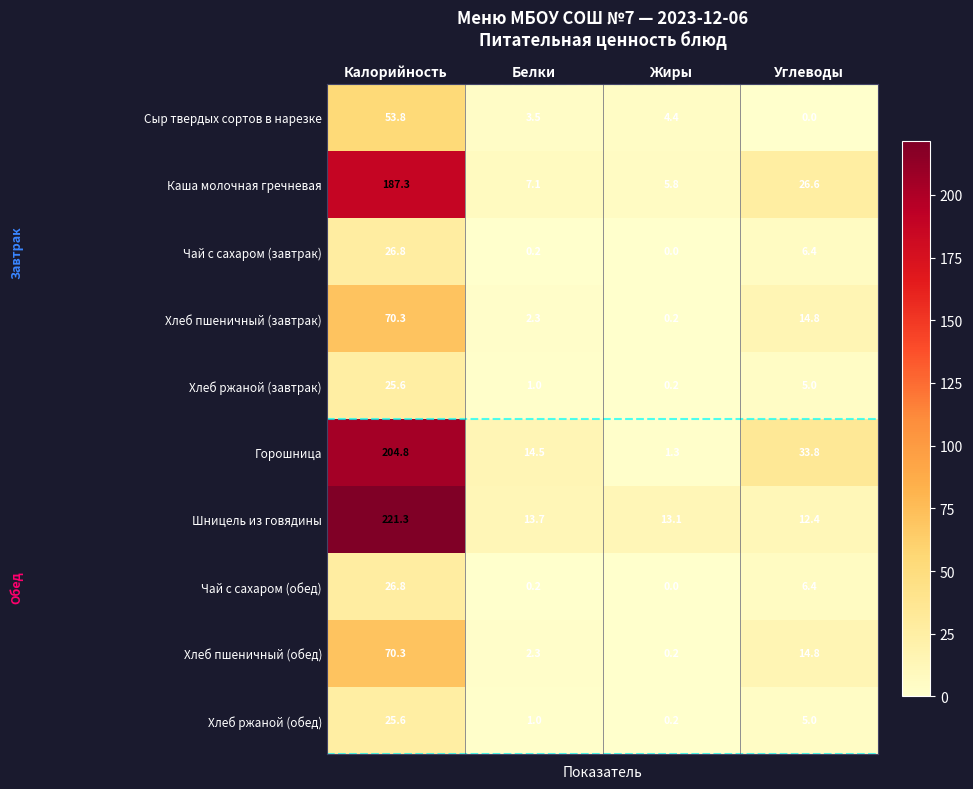

What value does the Каша молочная гречневая series have at Углеводы?

26.6